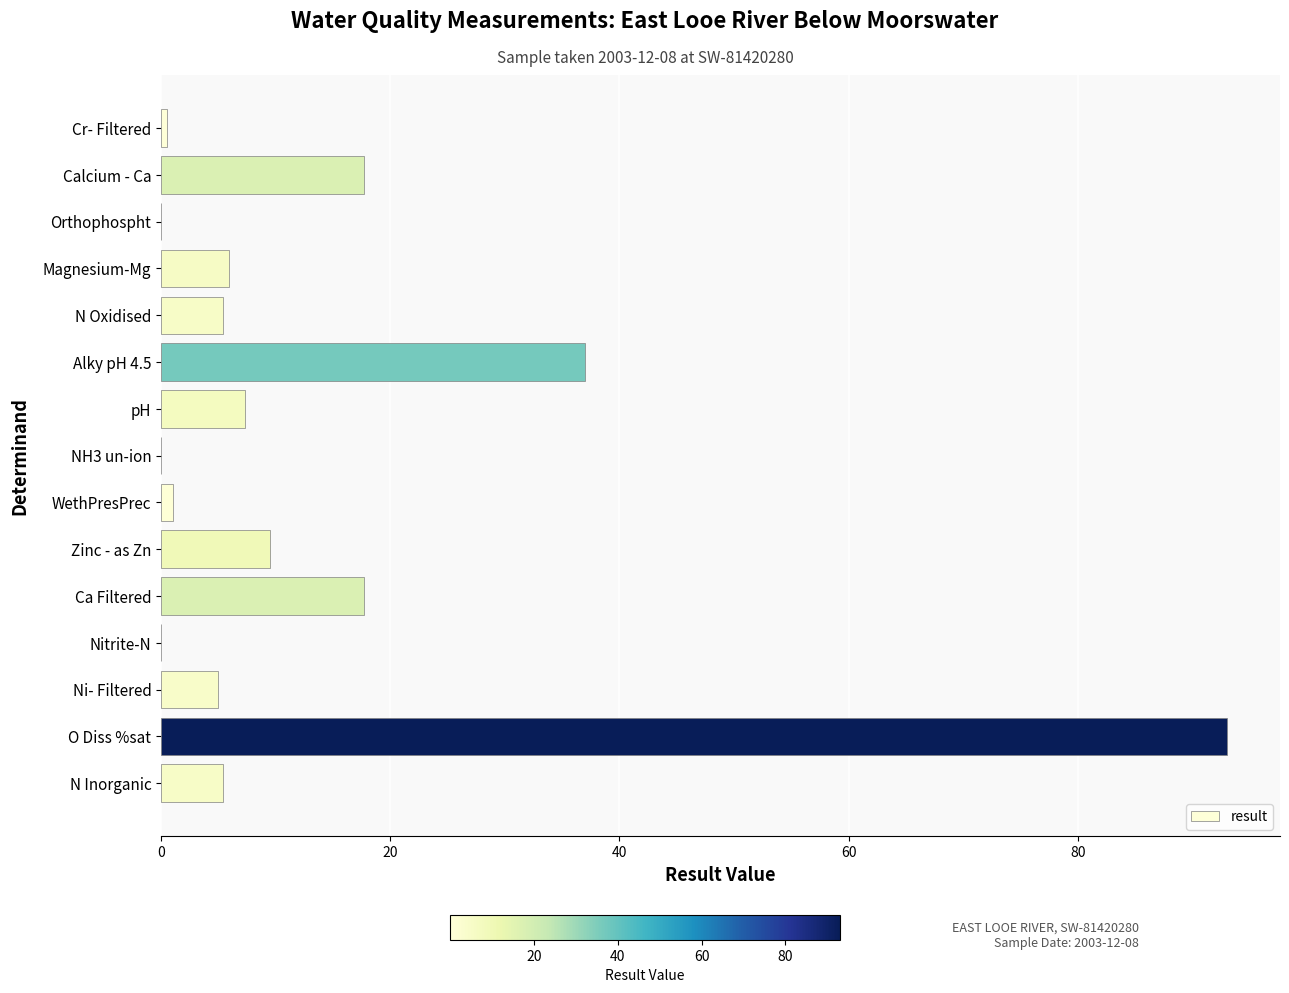

At which label is the value closest to 46?

Alky pH 4.5